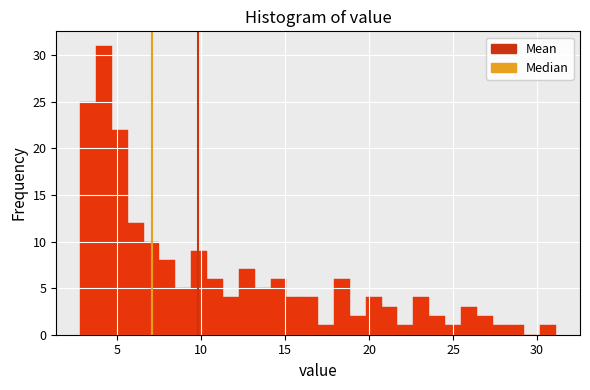

Read against the x-axis, roughly where is the centre of the tallest bar?

4.0